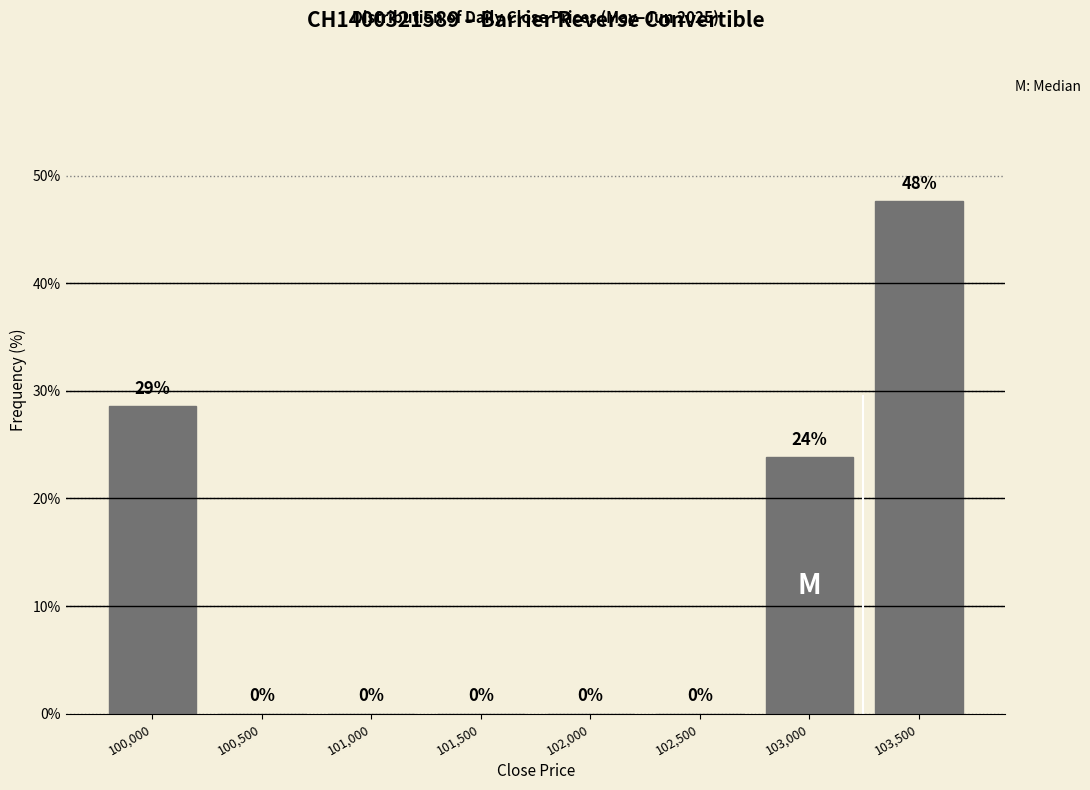

The chart shows a value of 0.0 at 102,000. True or false?

True